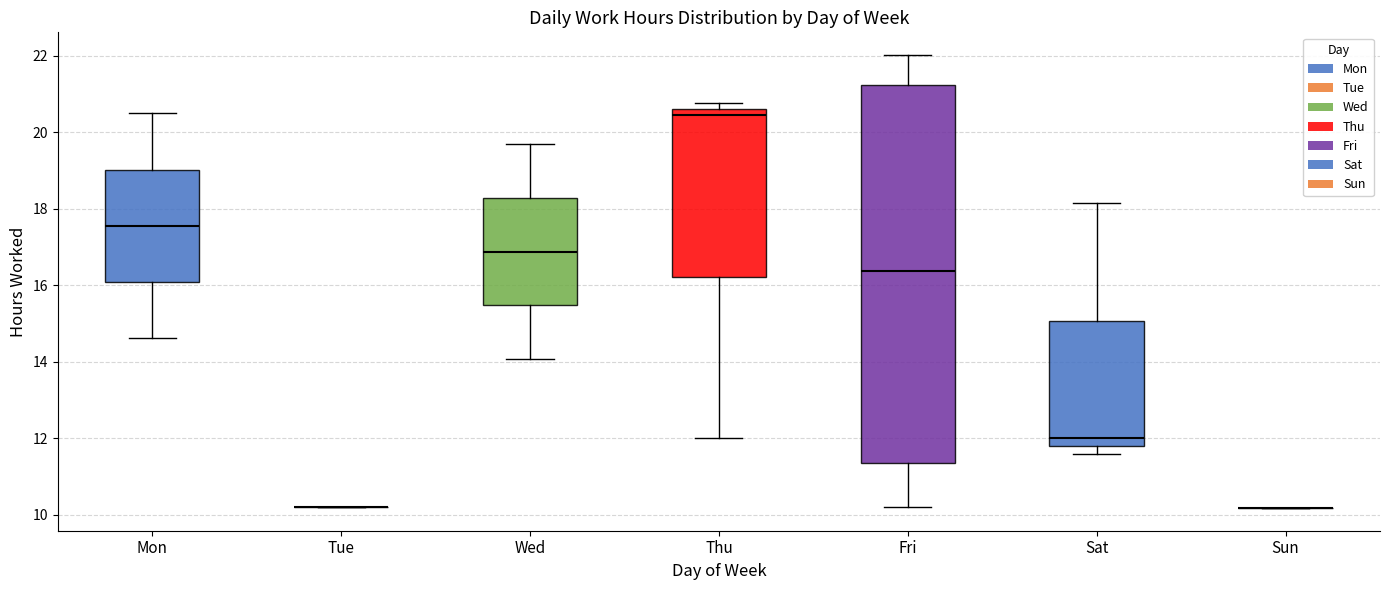

Reading left to right, read every box against the y-axis: the position of its median line, the range the box covers, and the ends of its whiskers. The values are not printed on the chart, so give them approximately, as read against the axis.

Mon: median 17.6, box 16.0 to 19.0, whiskers 14.6 to 20.4
Tue: box collapsed to a line at 10.2, whiskers 10.2 to 10.2
Wed: median 16.8, box 15.4 to 18.2, whiskers 14.0 to 19.6
Thu: median 20.4, box 16.2 to 20.6, whiskers 12.0 to 20.8
Fri: median 16.4, box 11.4 to 21.2, whiskers 10.2 to 22.0
Sat: median 12.0, box 11.8 to 15.0, whiskers 11.6 to 18.2
Sun: box collapsed to a line at 10.2, whiskers 10.2 to 10.2